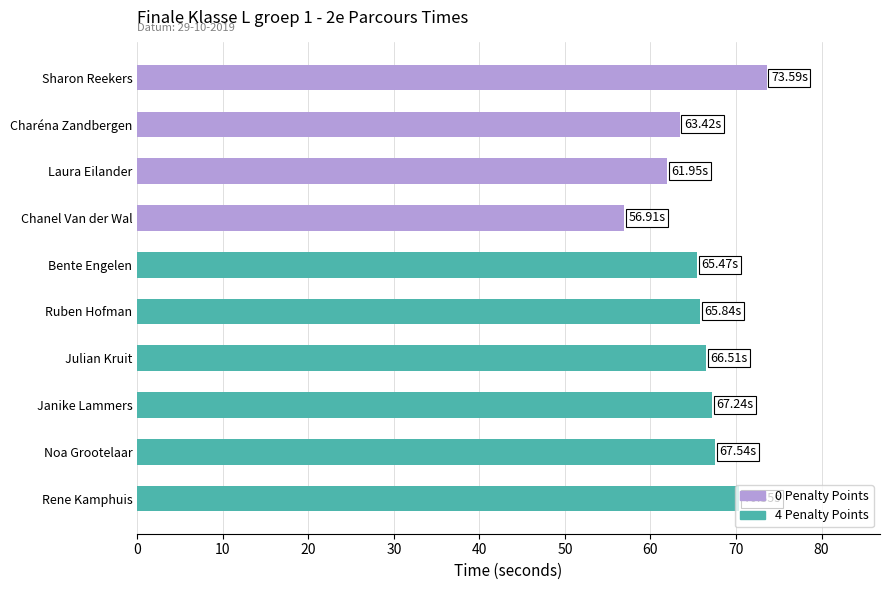

What is the smallest value displayed?

56.9